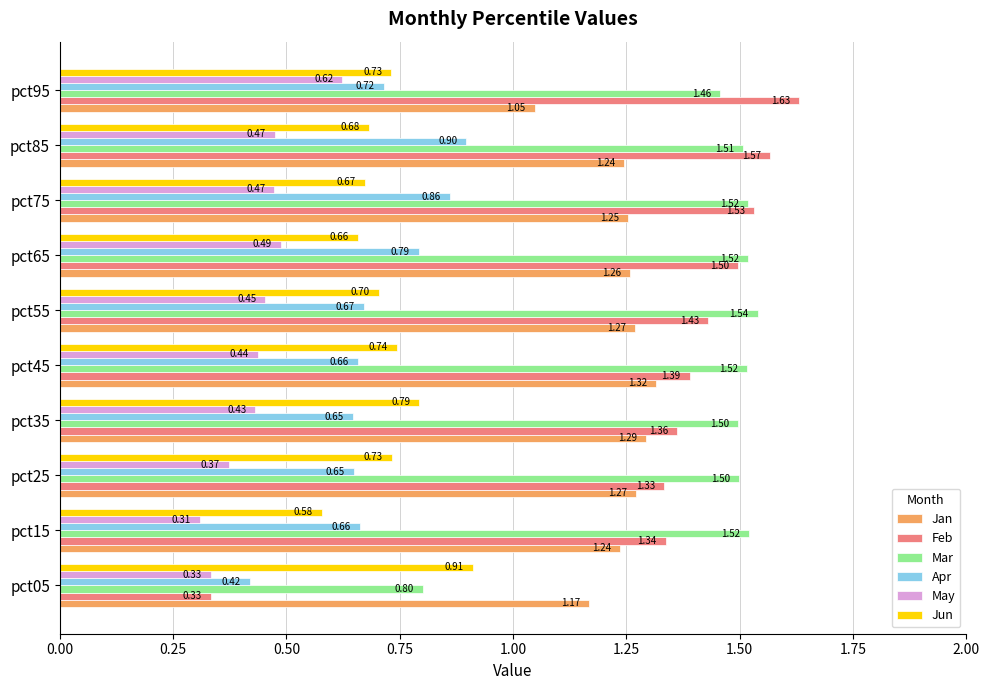

What are all the series names shown in the legend?

Jan, Feb, Mar, Apr, May, Jun